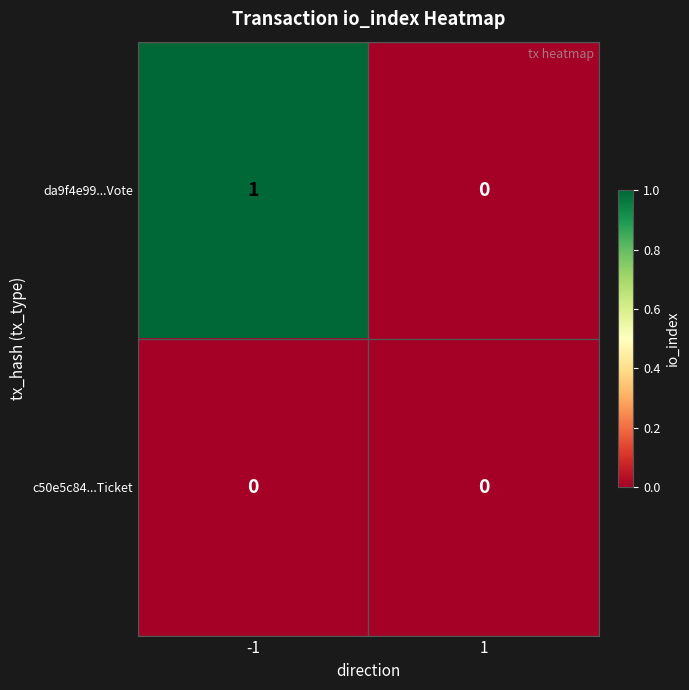

Which series has the largest total across all categories?

da9f4e99...Vote